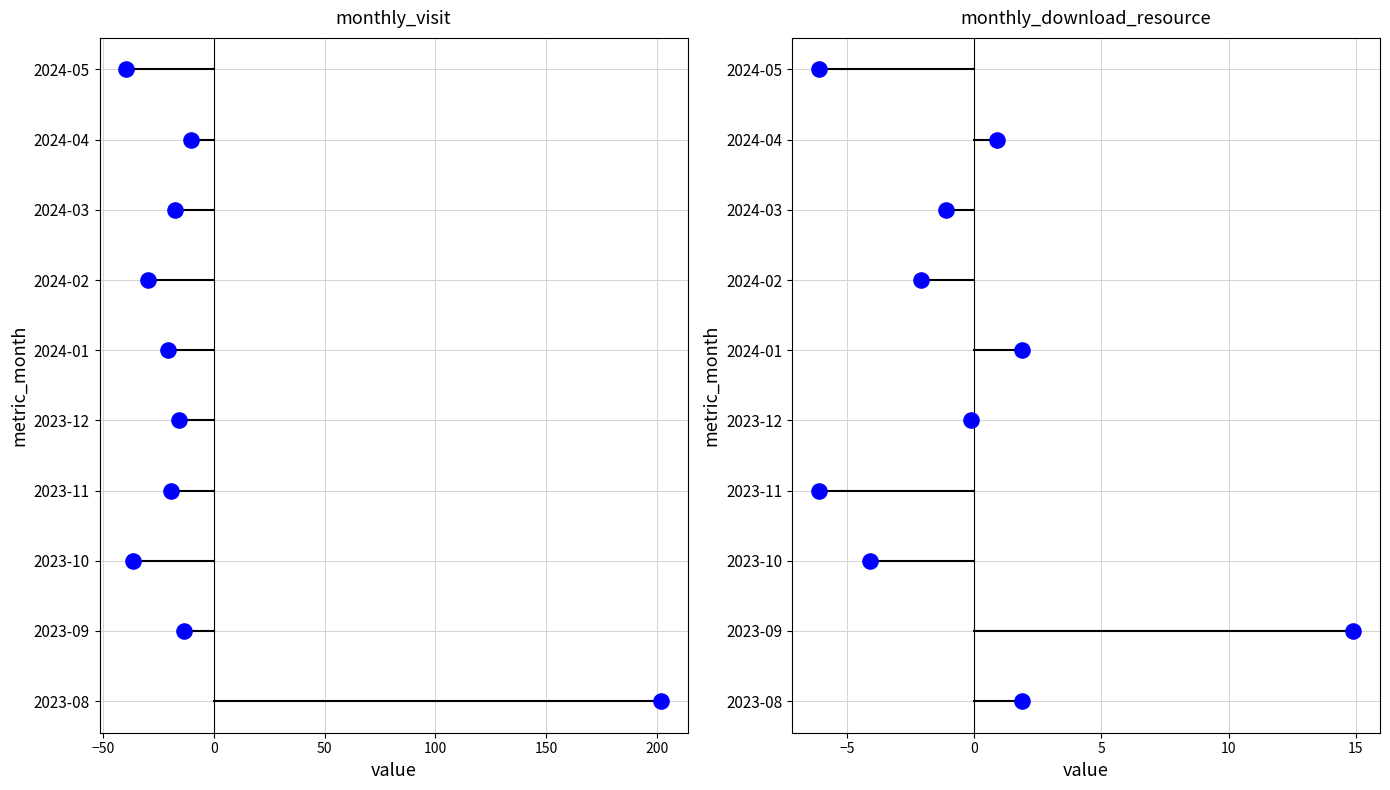

Which series has the widest spread of Y values?

monthly_visit